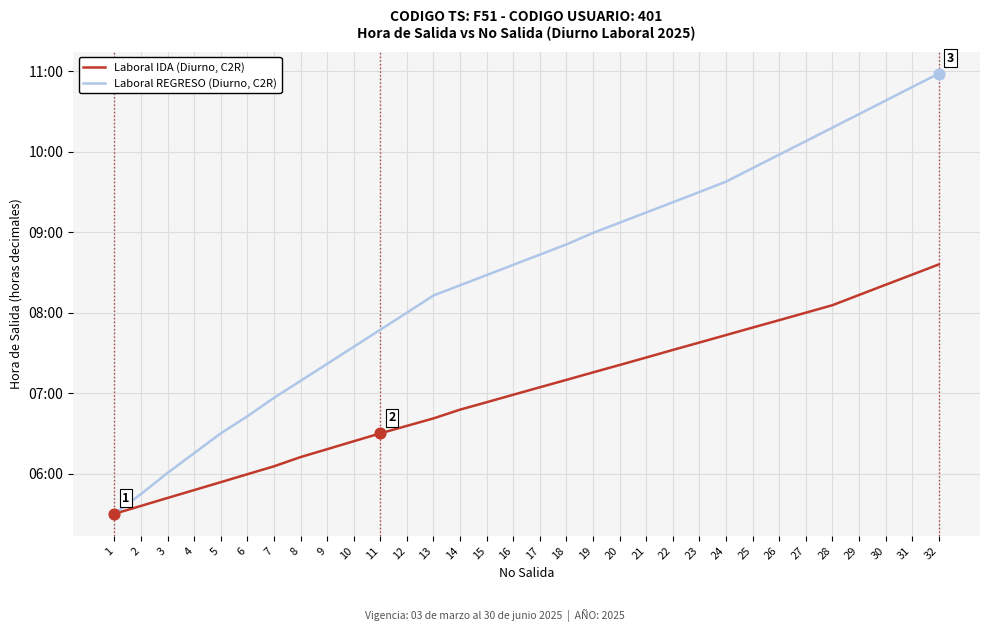

What are all the series names shown in the legend?

Laboral IDA (Diurno, C2R), Laboral REGRESO (Diurno, C2R)